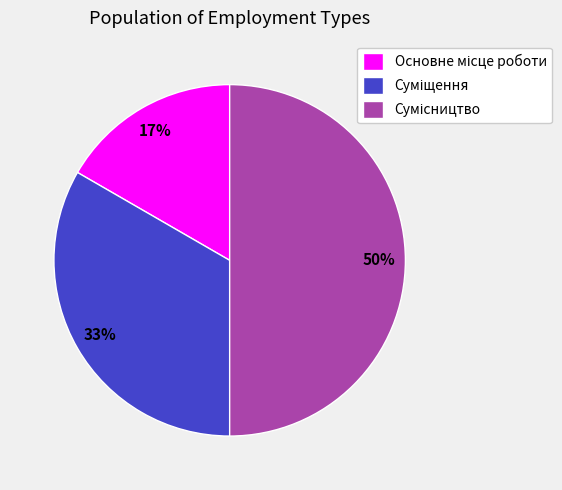

To the nearest percent, what is the difference between the largest and smallest slice percentages?

33%